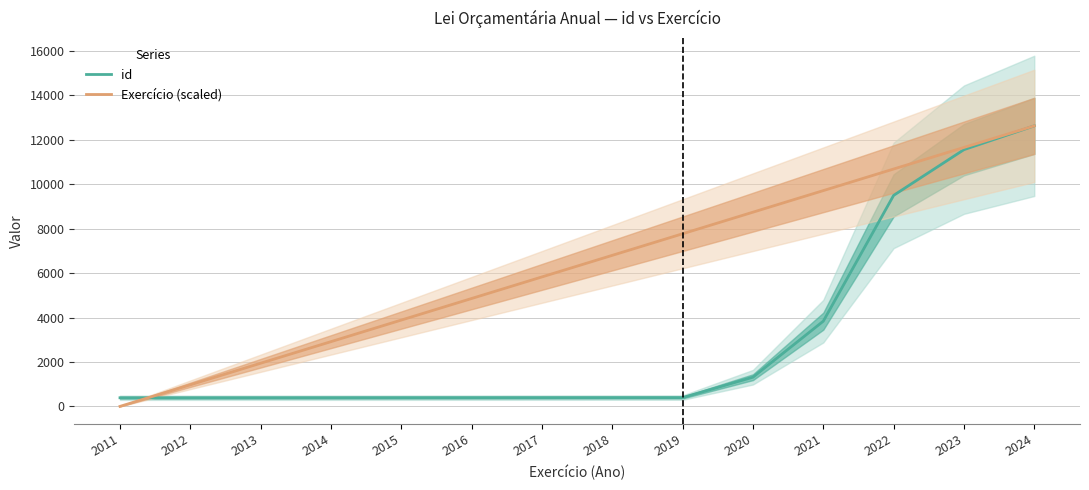

Which series has the largest total across all categories?

Exercício (scaled)